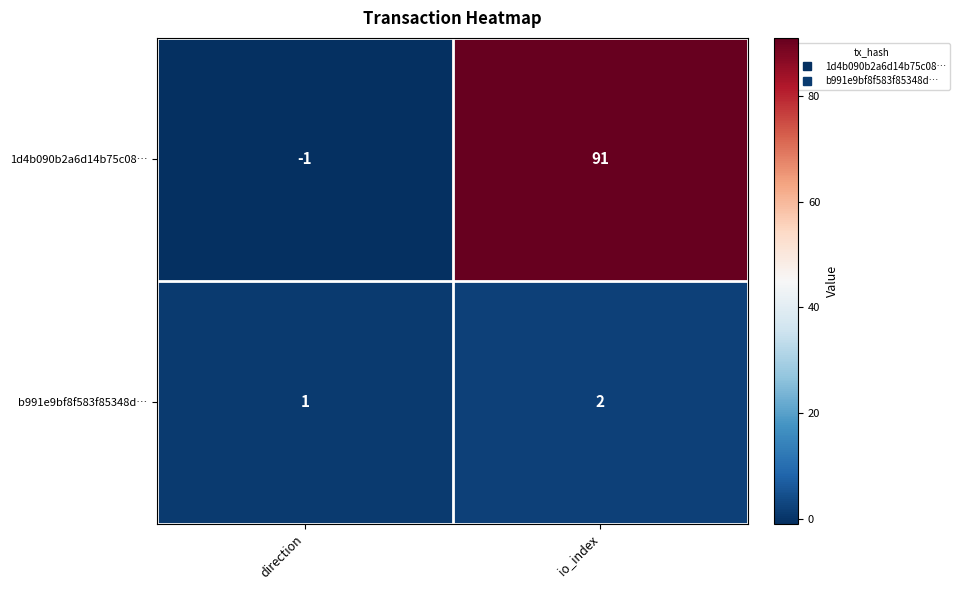

What is the difference between the 1d4b090b2a6d14b75c08… values at io_index and direction?

92